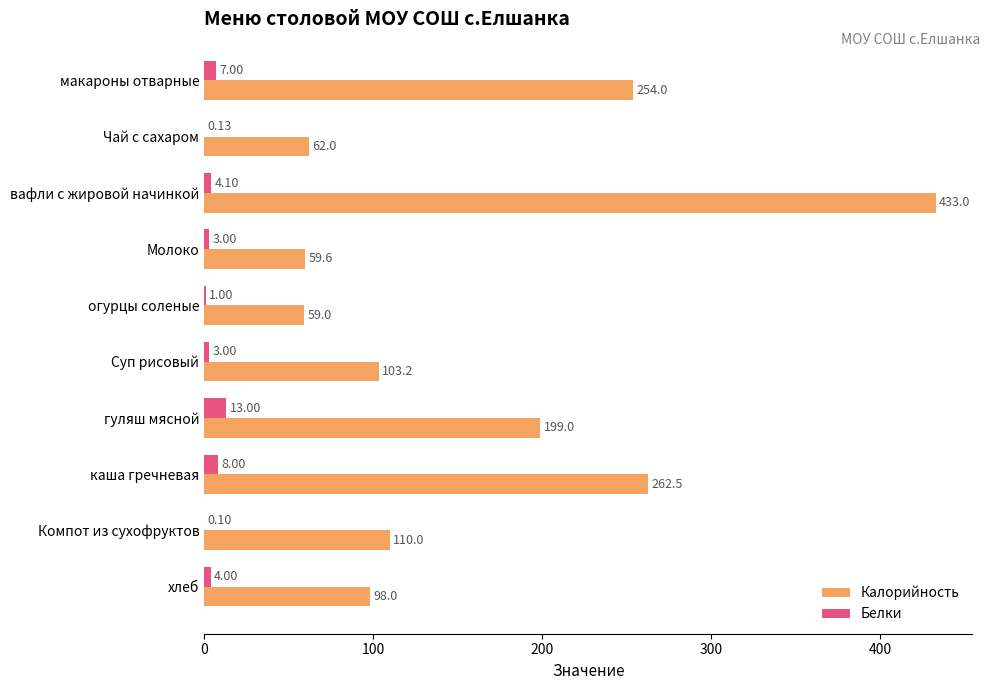

Which series changed the most between Чай с сахаром and огурцы соленые?

Калорийность